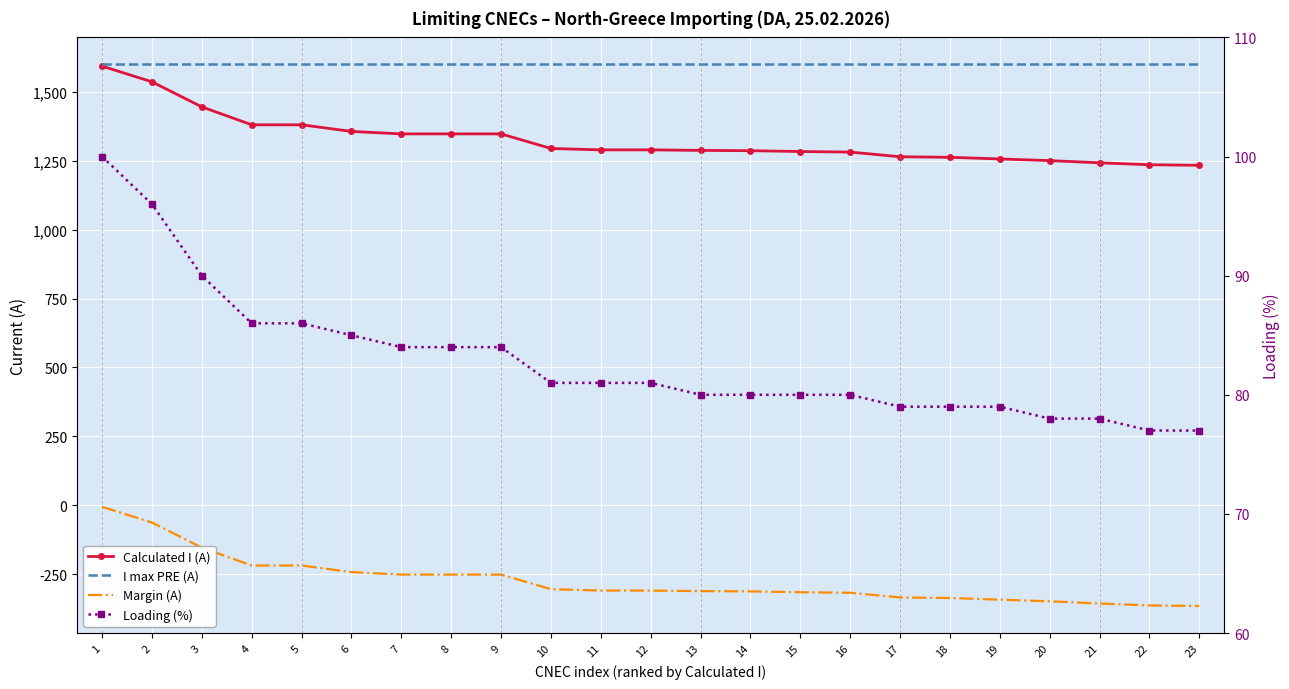

What is the average value of the I max PRE (A) series?

1600